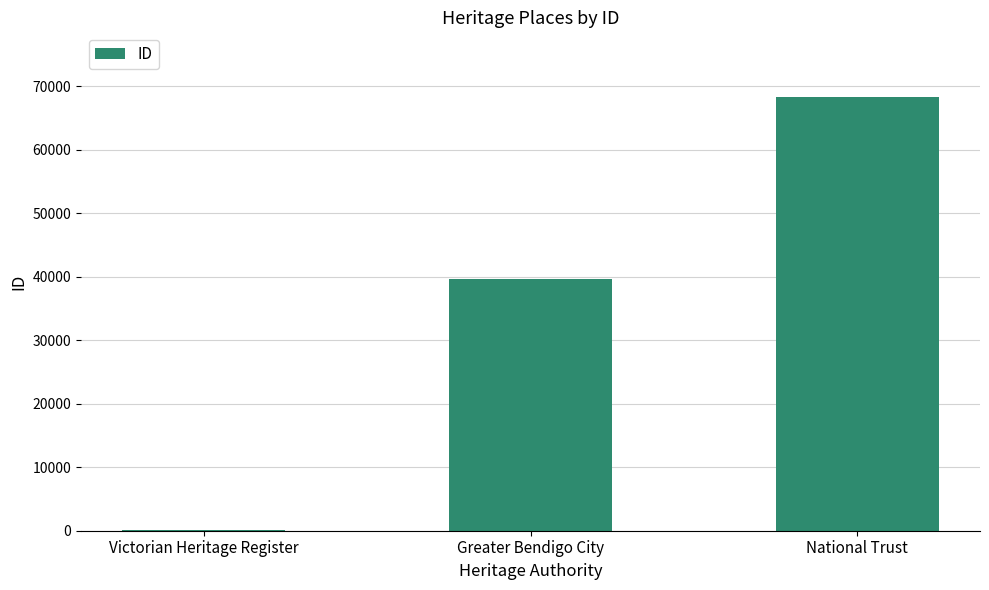

The chart shows a value of 147 at Victorian Heritage Register. True or false?

True